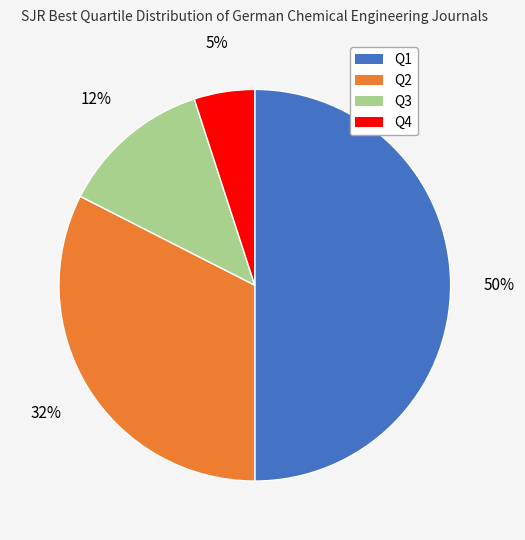

Is Q2 the majority of the pie?

No